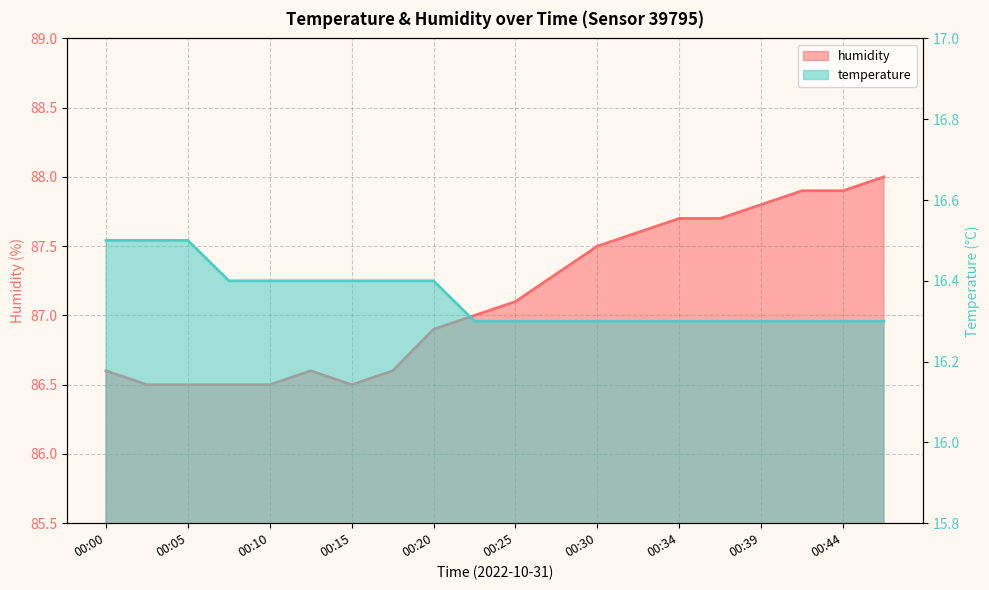

True or false: temperature has more than 0 points higher than both neighbors.

False